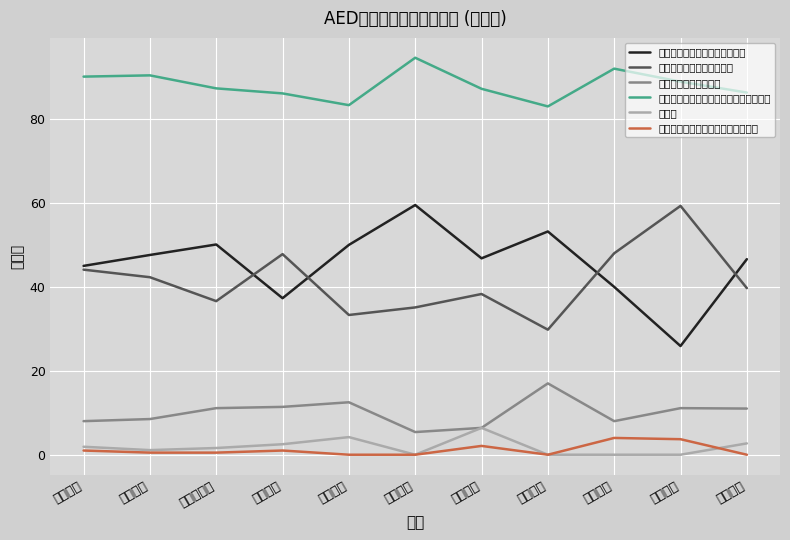

At which label does 見聞きした又は使ったことがある（計） reach its minimum?

長生地域